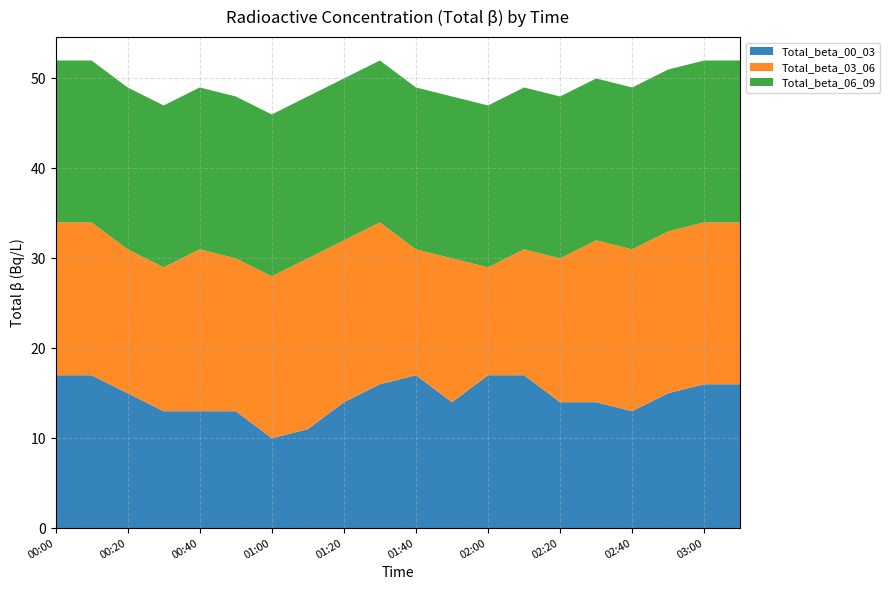

Reading left to right, list all the values displayed in this chart.

Total_beta_00_03: 00:00=17	00:10=17	00:20=15	00:30=13	00:40=13	00:50=13	01:00=10	01:10=11	01:20=14	01:30=16	01:40=17	01:50=14	02:00=17	02:10=17	02:20=14	02:30=14	02:40=13	02:50=15	03:00=16	03:10=16
Total_beta_03_06: 00:00=17	00:10=17	00:20=16	00:30=16	00:40=18	00:50=17	01:00=18	01:10=19	01:20=18	01:30=18	01:40=14	01:50=16	02:00=12	02:10=14	02:20=16	02:30=18	02:40=18	02:50=18	03:00=18	03:10=18
Total_beta_06_09: 00:00=18	00:10=18	00:20=18	00:30=18	00:40=18	00:50=18	01:00=18	01:10=18	01:20=18	01:30=18	01:40=18	01:50=18	02:00=18	02:10=18	02:20=18	02:30=18	02:40=18	02:50=18	03:00=18	03:10=18